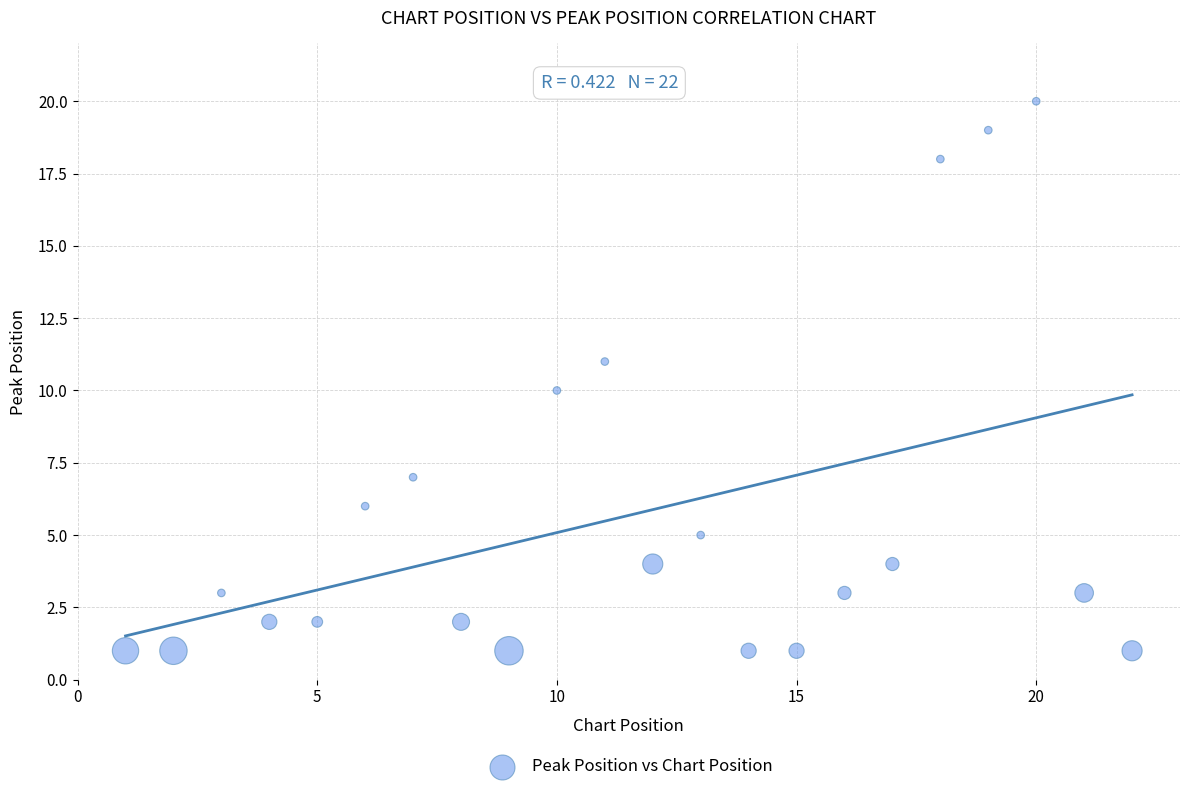

What is the range of Y values (max minus min)?

19